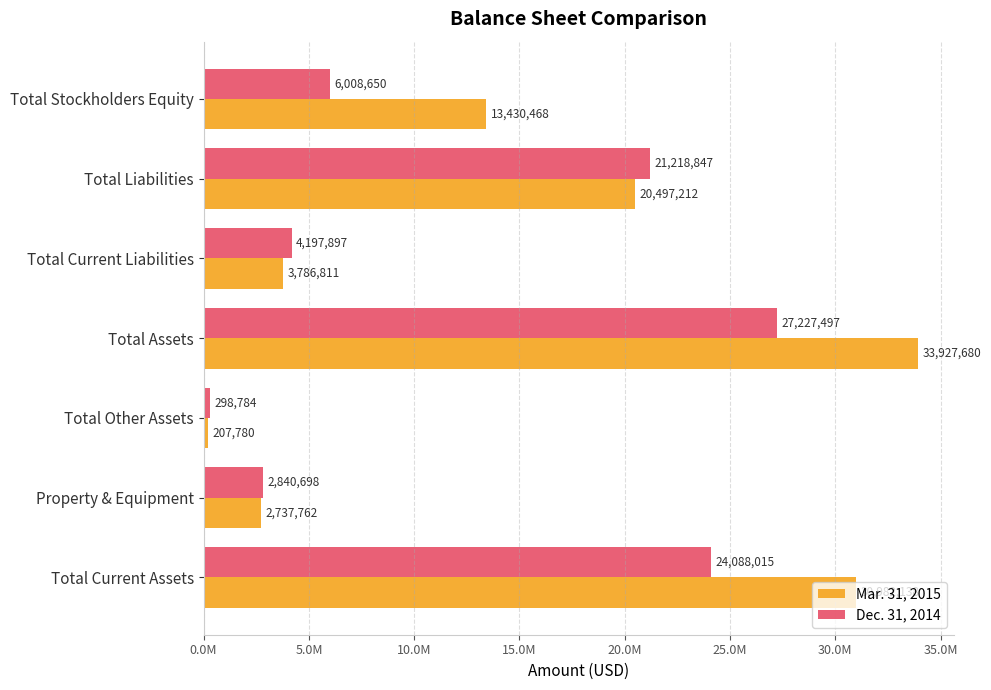

What are all the series names shown in the legend?

Mar. 31, 2015, Dec. 31, 2014